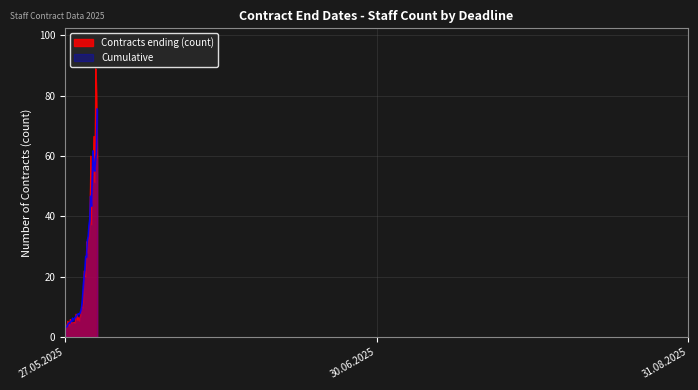

How many lines are shown in the chart?

2